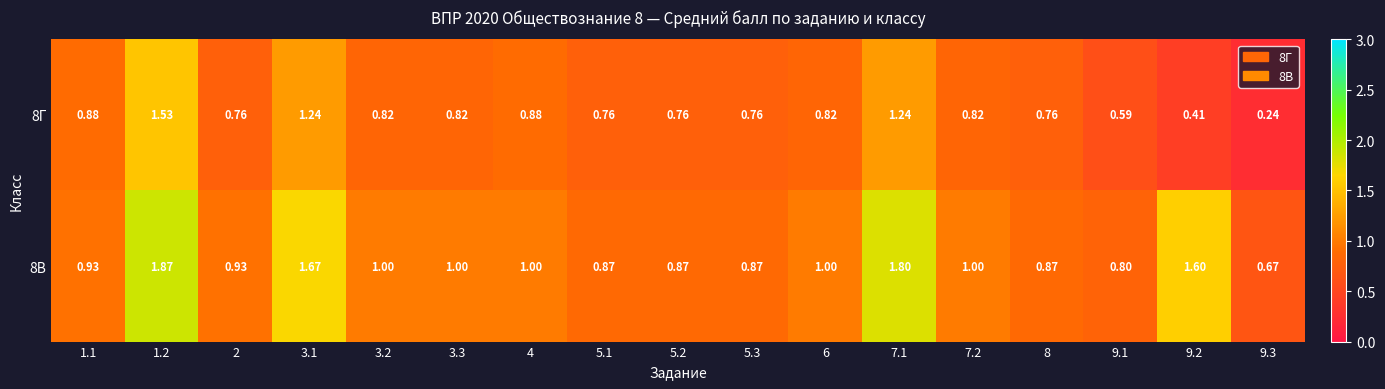

How many distinct data groups are displayed?

2